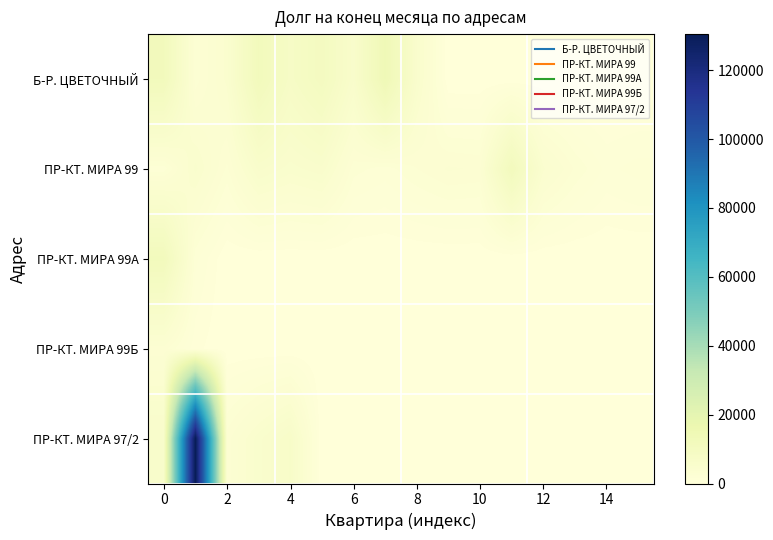

At which category does the chart reach its minimum across all series?

9